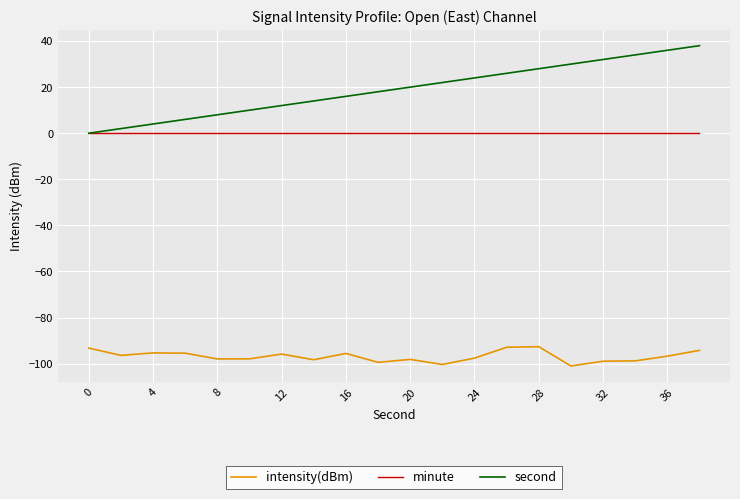

Which series has the largest range (max minus min)?

second